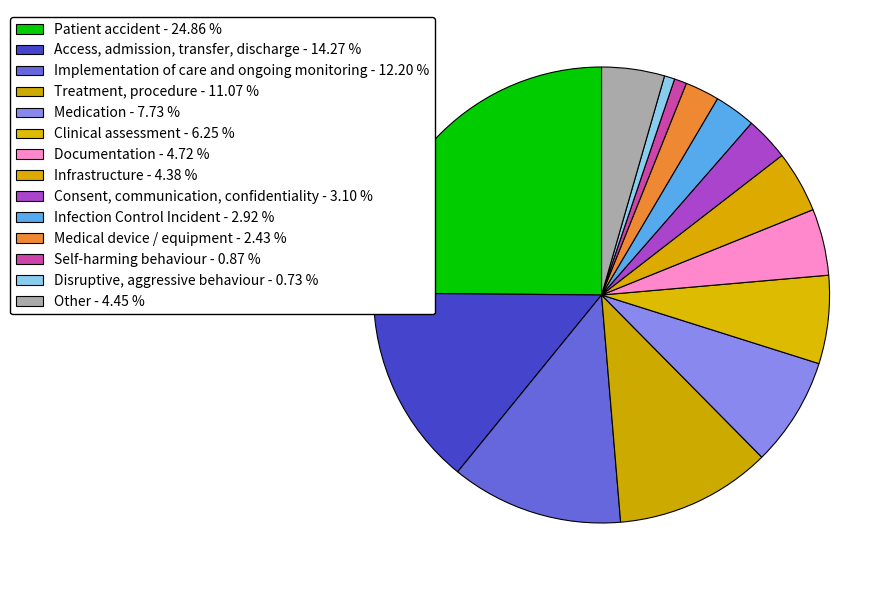

Count the number of slices in the pie.

14